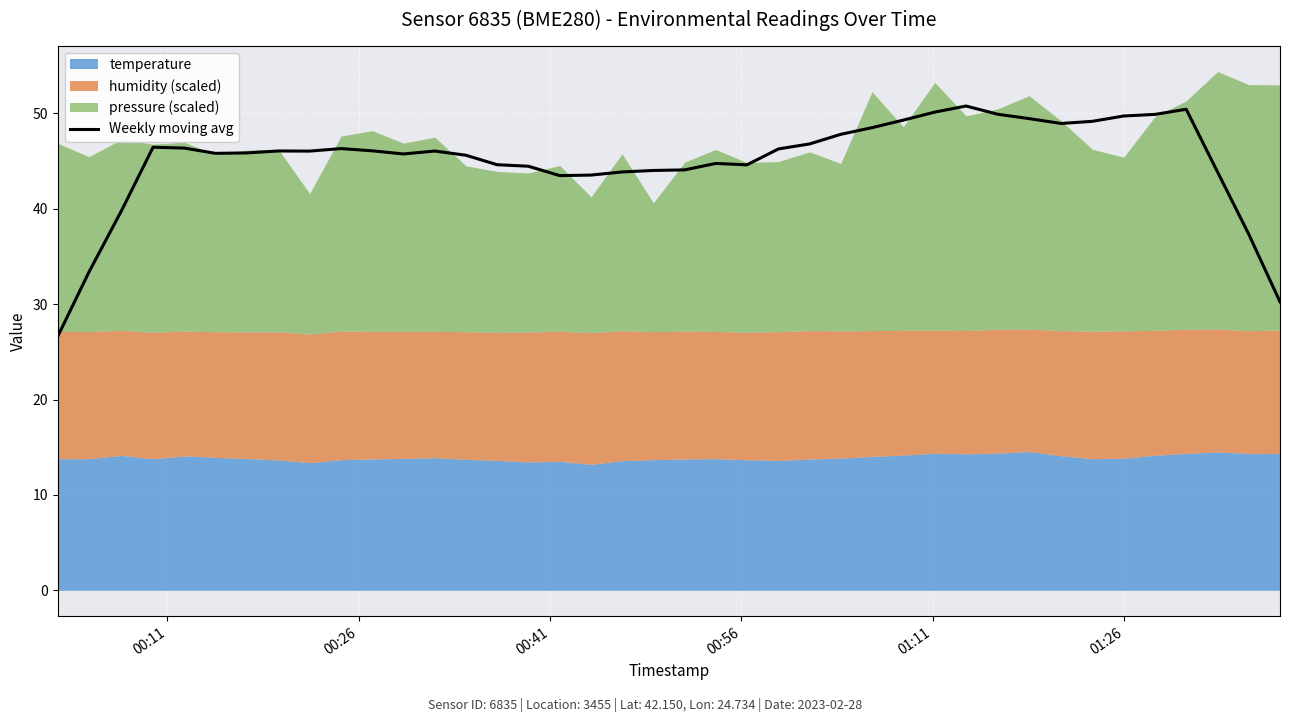

Is it true that the value at 35 is 68.5?

False